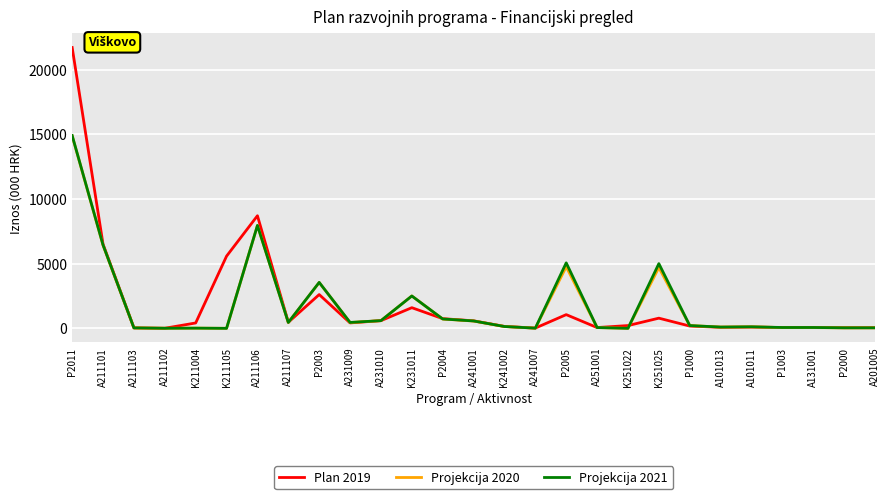

What is the spread (max minus min) of values at K231011?

904.0